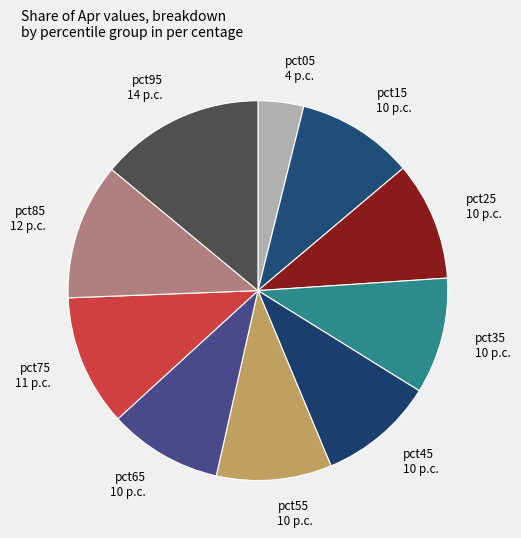

True or false: pct85 accounts for 12% of the total.

True